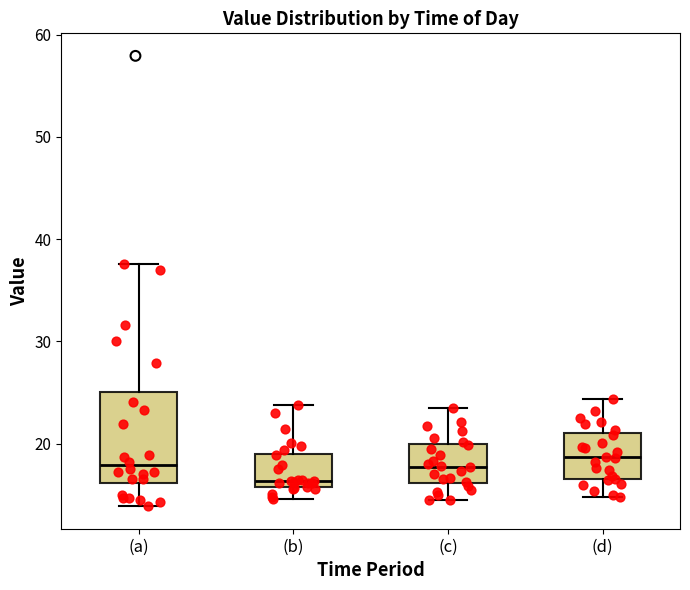

Reading left to right, read every box against the y-axis: the position of its median line, the range the box covers, and the ends of its whiskers. The values are not printed on the chart, so give them approximately, as read against the axis.

(a): median 18, box 16 to 25, whiskers 14 to 38
(b): median 16 (just above the box's lower edge), box 16 to 19, whiskers 15 to 24
(c): median 18, box 16 to 20, whiskers 14 to 23
(d): median 19, box 17 to 21, whiskers 15 to 24